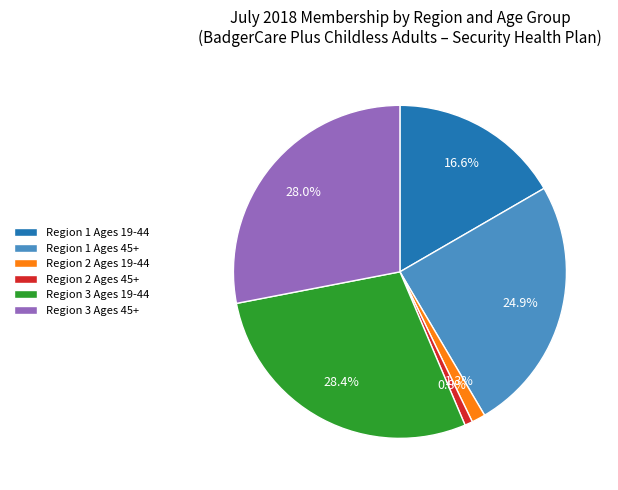

Is the sum of Region 1 Ages 19-44 and Region 2 Ages 45+ greater than half?

No